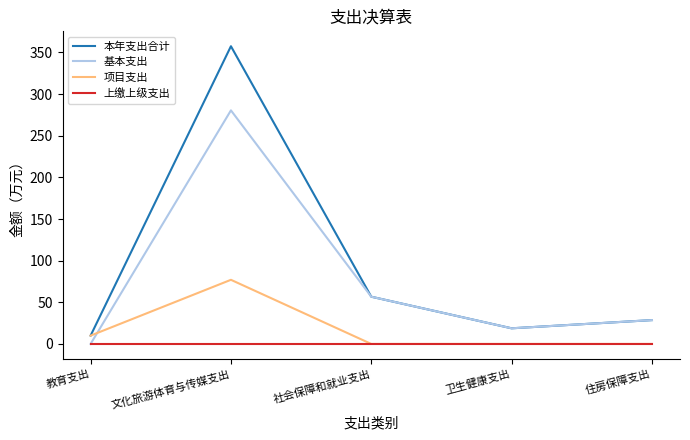

Read the 基本支出 value at 卫生健康支出.

18.8